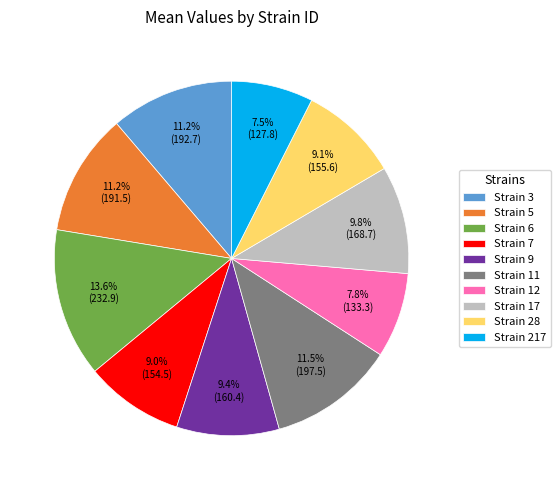

What percentage do Strain 9 and Strain 3 together represent?

20.6%